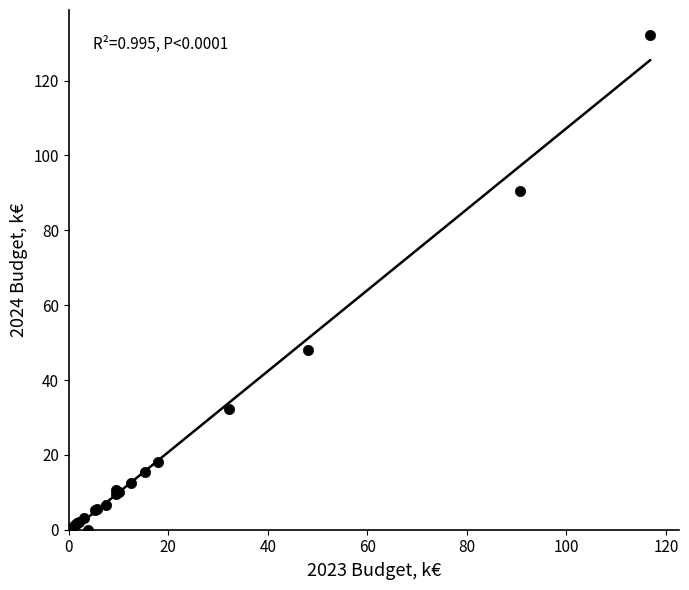

What Y value in the scatter plot is closest to 66?

48.1